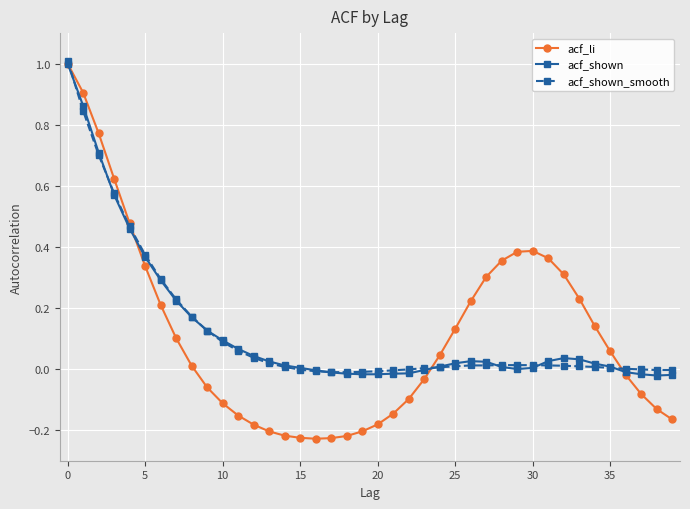

How many lines are shown in the chart?

3